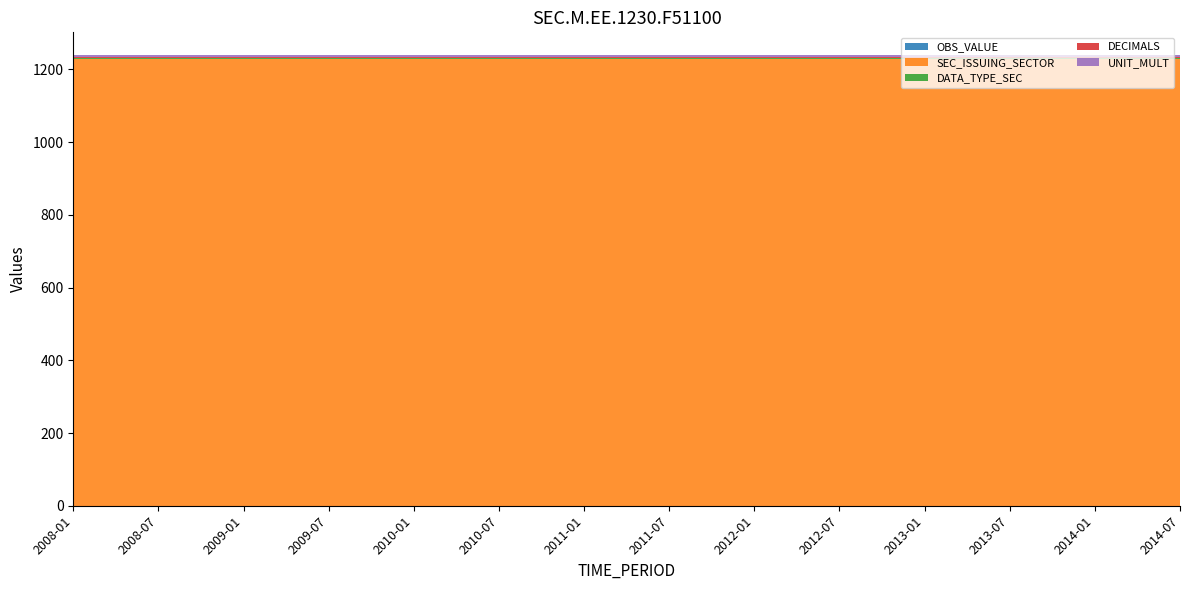

Reading left to right, transcribe all the data shown in this chart.

OBS_VALUE: 2008-01=0	2008-07=0	2009-01=0	2009-07=0	2010-01=0	2010-07=0	2011-01=0	2011-07=0	2012-01=0	2012-07=0	2013-01=0	2013-07=0	2014-01=0	2014-07=0
SEC_ISSUING_SECTOR: 2008-01=1230	2008-07=1230	2009-01=1230	2009-07=1230	2010-01=1230	2010-07=1230	2011-01=1230	2011-07=1230	2012-01=1230	2012-07=1230	2013-01=1230	2013-07=1230	2014-01=1230	2014-07=1230
DATA_TYPE_SEC: 2008-01=1	2008-07=1	2009-01=1	2009-07=1	2010-01=1	2010-07=1	2011-01=1	2011-07=1	2012-01=1	2012-07=1	2013-01=1	2013-07=1	2014-01=1	2014-07=1
DECIMALS: 2008-01=3	2008-07=3	2009-01=3	2009-07=3	2010-01=3	2010-07=3	2011-01=3	2011-07=3	2012-01=3	2012-07=3	2013-01=3	2013-07=3	2014-01=3	2014-07=3
UNIT_MULT: 2008-01=6	2008-07=6	2009-01=6	2009-07=6	2010-01=6	2010-07=6	2011-01=6	2011-07=6	2012-01=6	2012-07=6	2013-01=6	2013-07=6	2014-01=6	2014-07=6